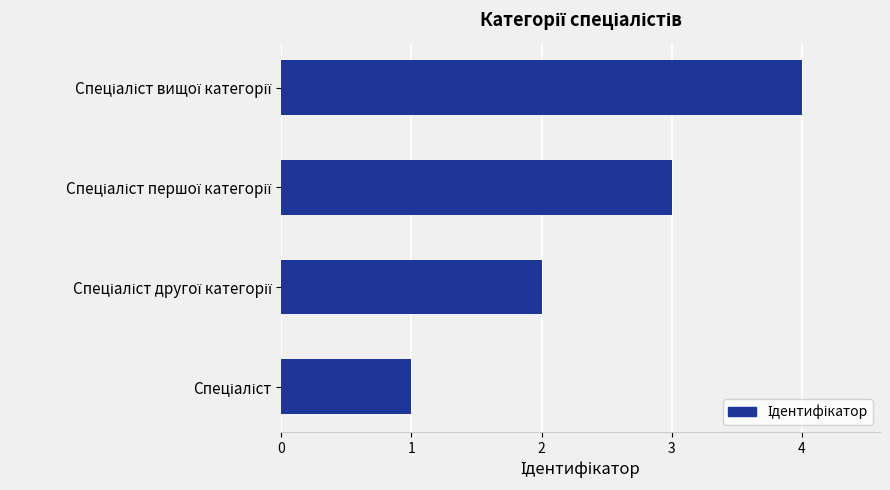

What is the difference between the maximum and minimum values?

3